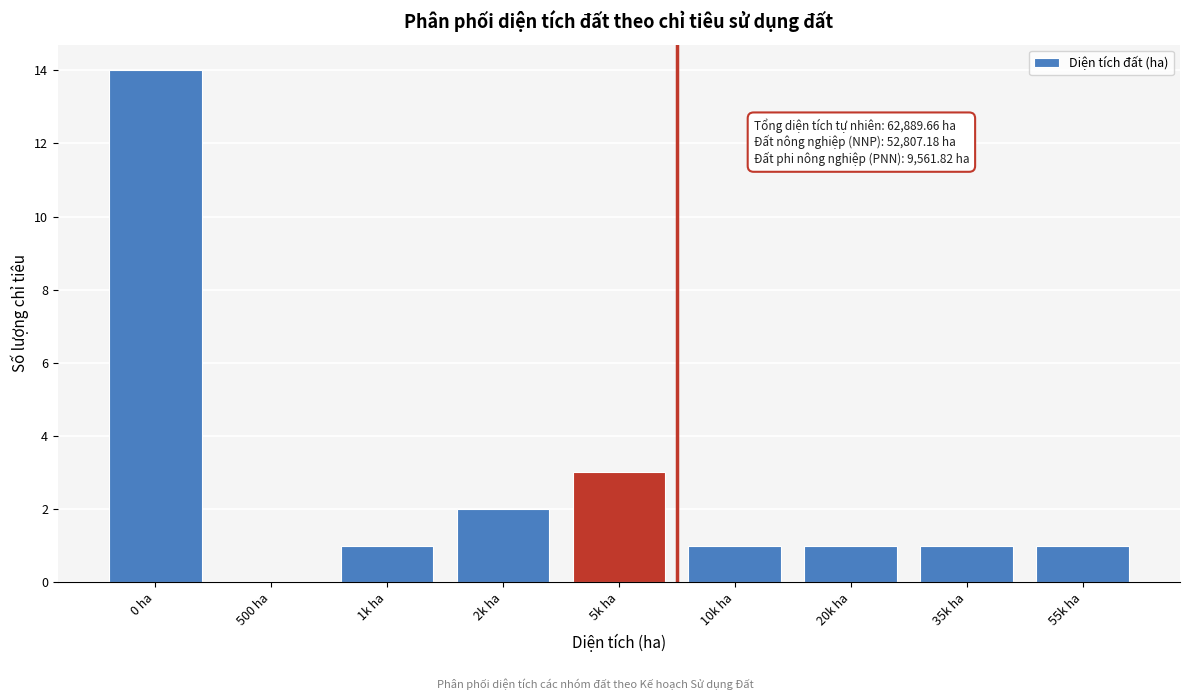

Reading left to right, transcribe all the data shown in this chart.

0 ha=14	500 ha=0	1k ha=1	2k ha=2	5k ha=3	10k ha=1	20k ha=1	35k ha=1	55k ha=1